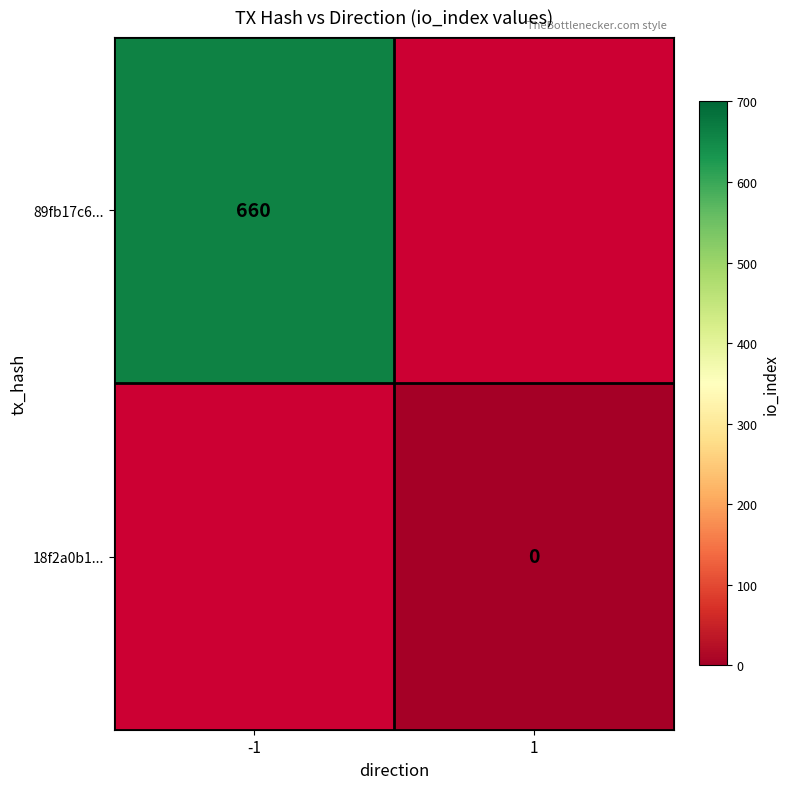

Is the value of 18f2a0b1... at 1 greater than the value of 89fb17c6... at -1?

No